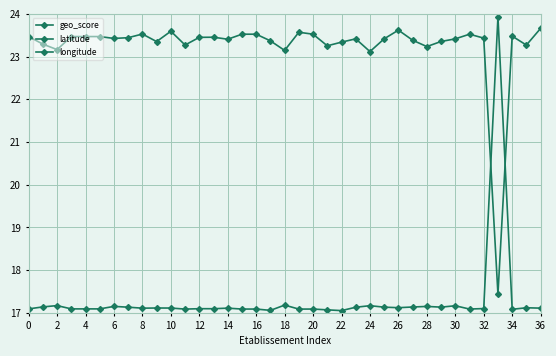

What is the total value across all series at 31?

76.3